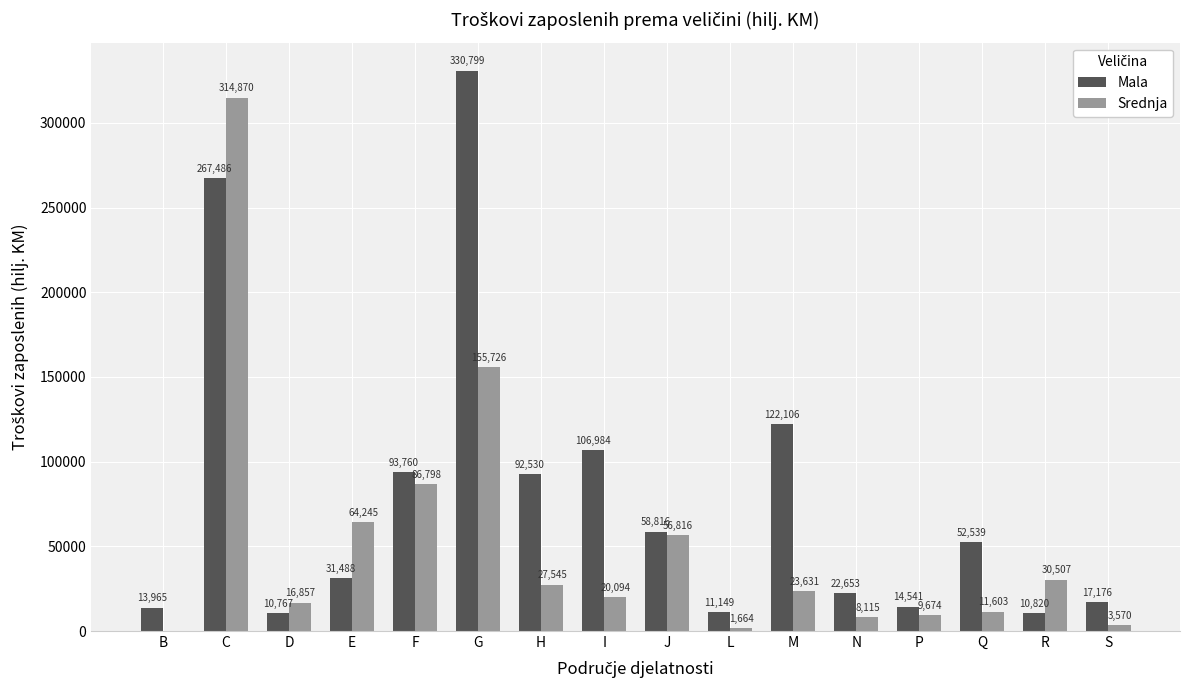

What is the sum of the Srednja values at G and D?

172583